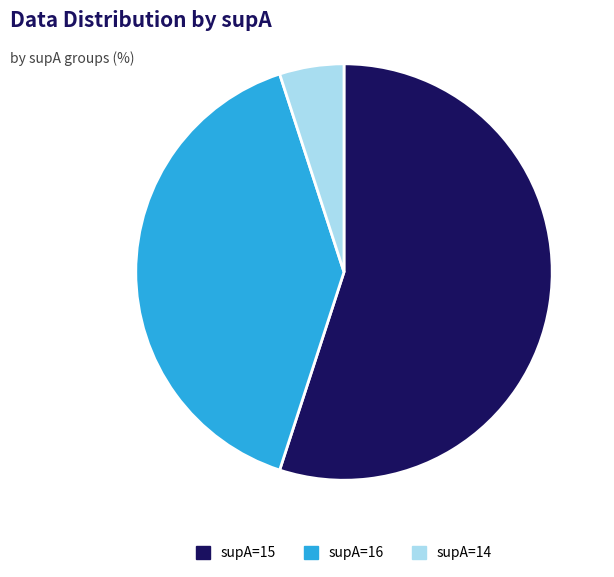

Rank the categories by value from lowest to highest.

supA=14, supA=16, supA=15